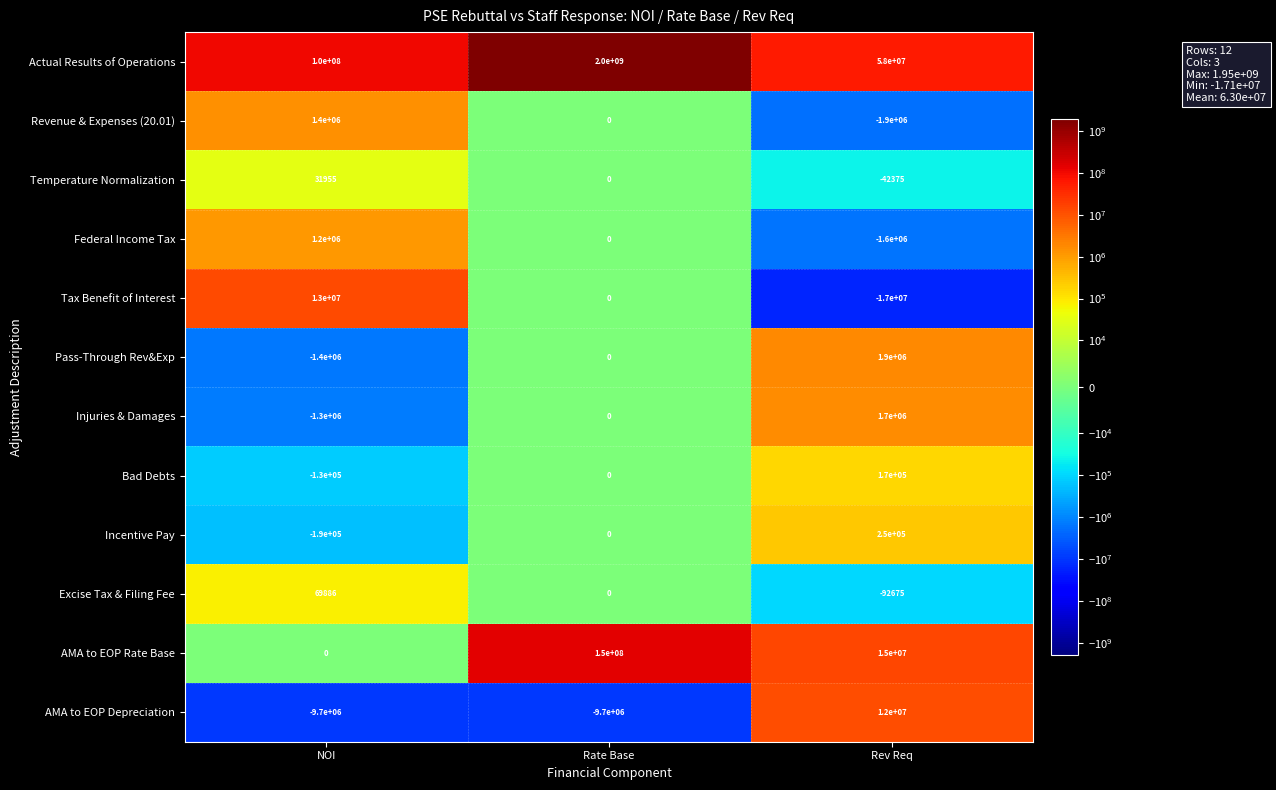

Is it true that Federal Income Tax equals -2526095 at Rev Req?

False